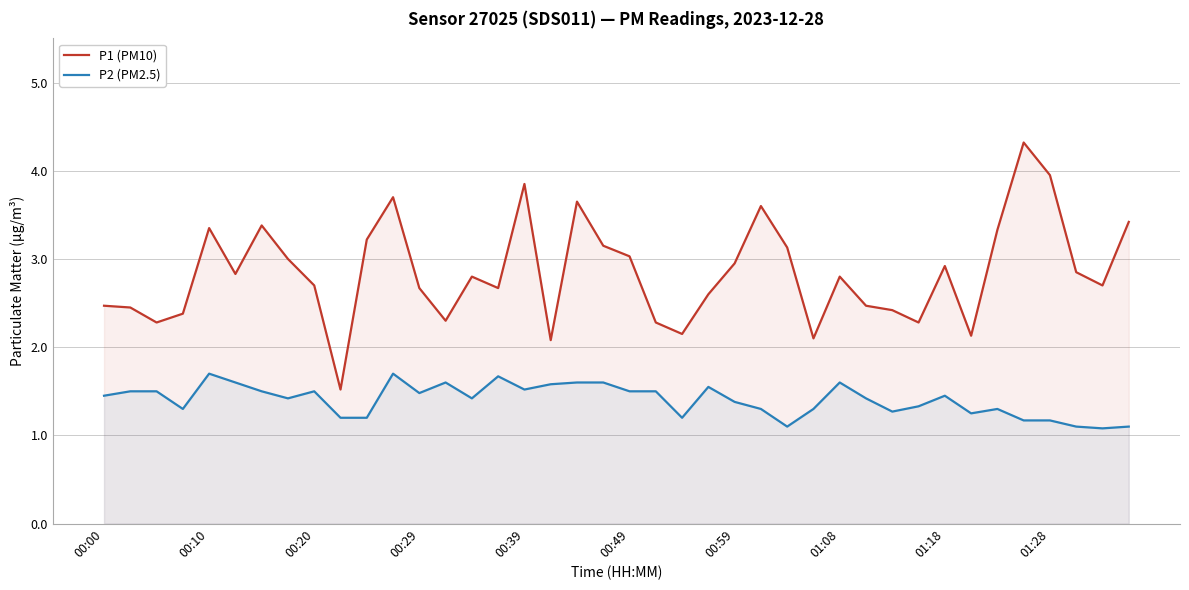

Which series has the largest range (max minus min)?

P1 (PM10)